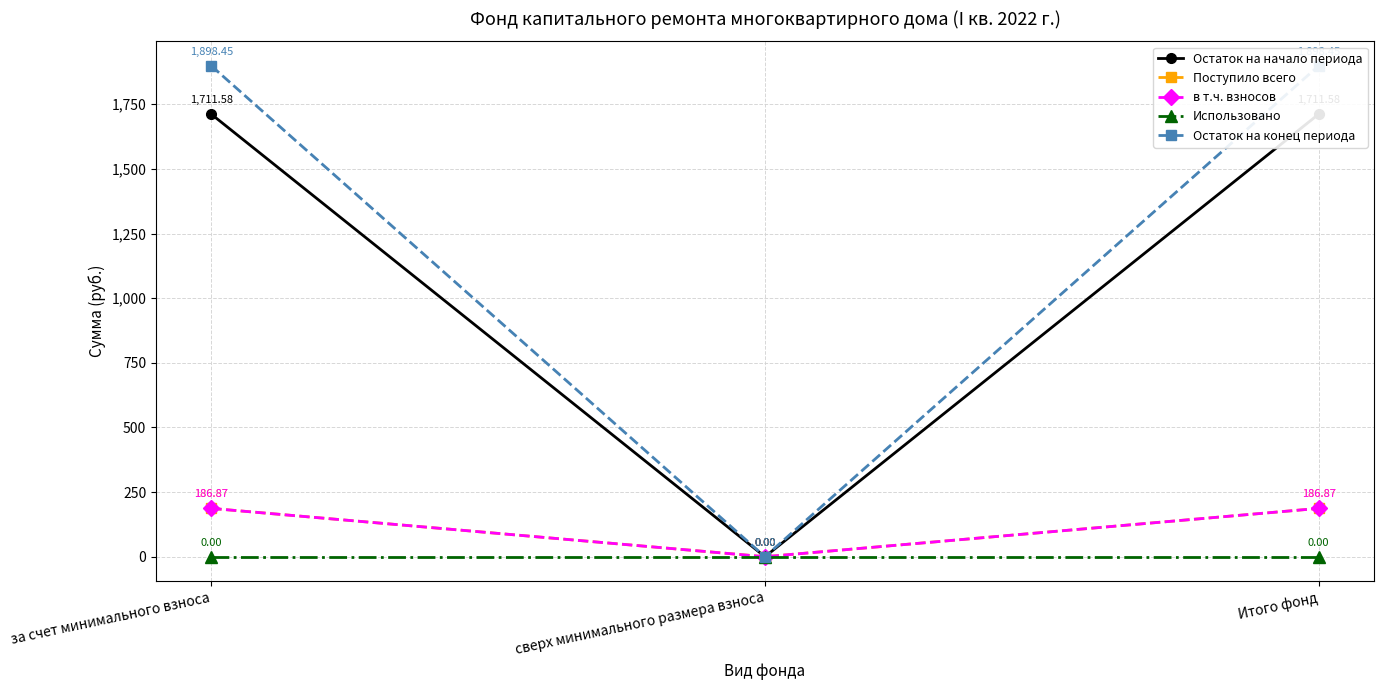

What is the label of the 3rd point from the left?

Итого фонд